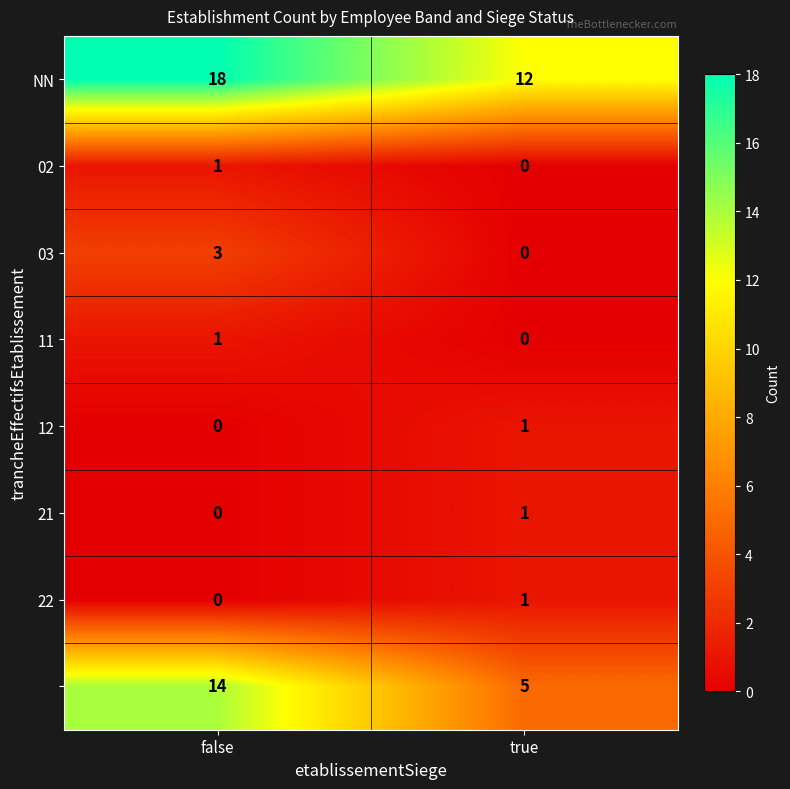

What is the total value across all series at true?

20